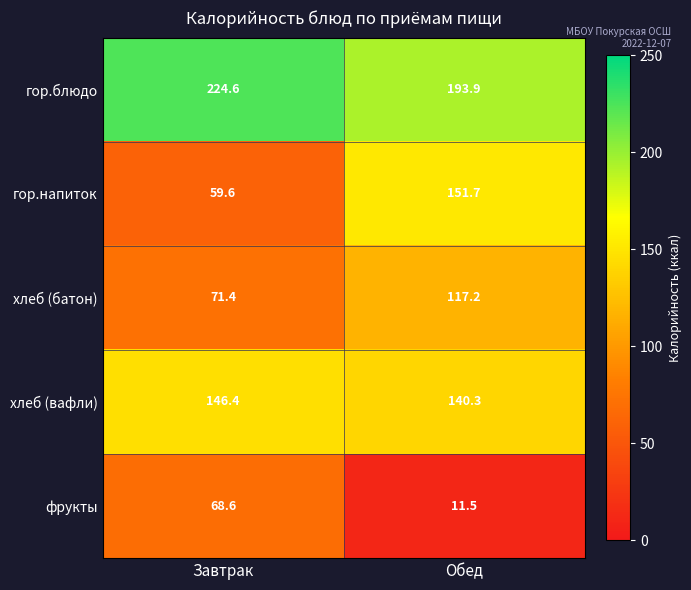

Rank the series by their maximum value, from highest to lowest.

гор.блюдо, гор.напиток, хлеб (вафли), хлеб (батон), фрукты